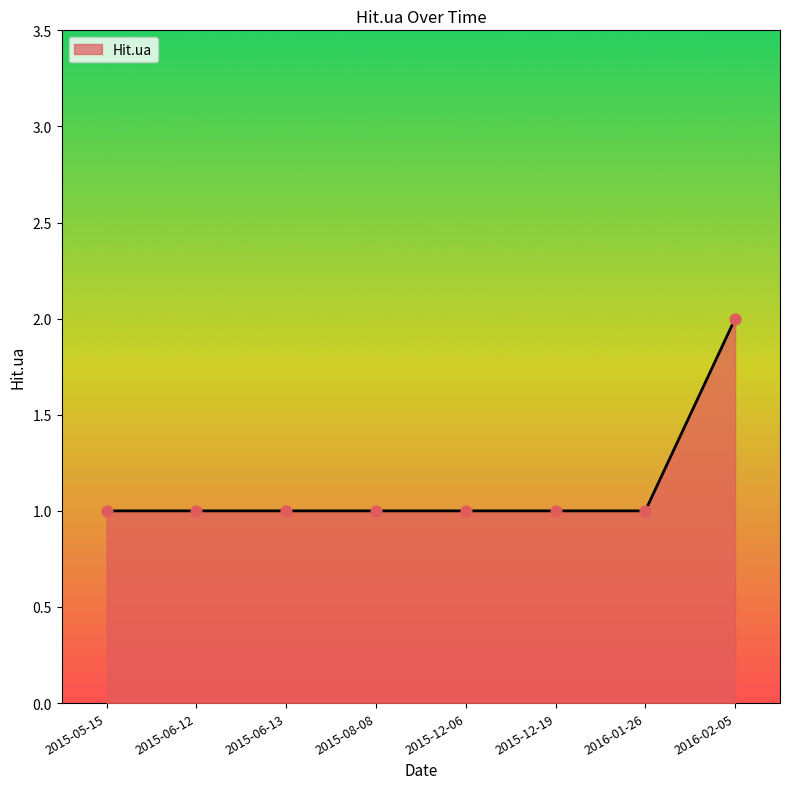

What is the ratio of the value at 2015-08-08 to the value at 2016-02-05?

0.5